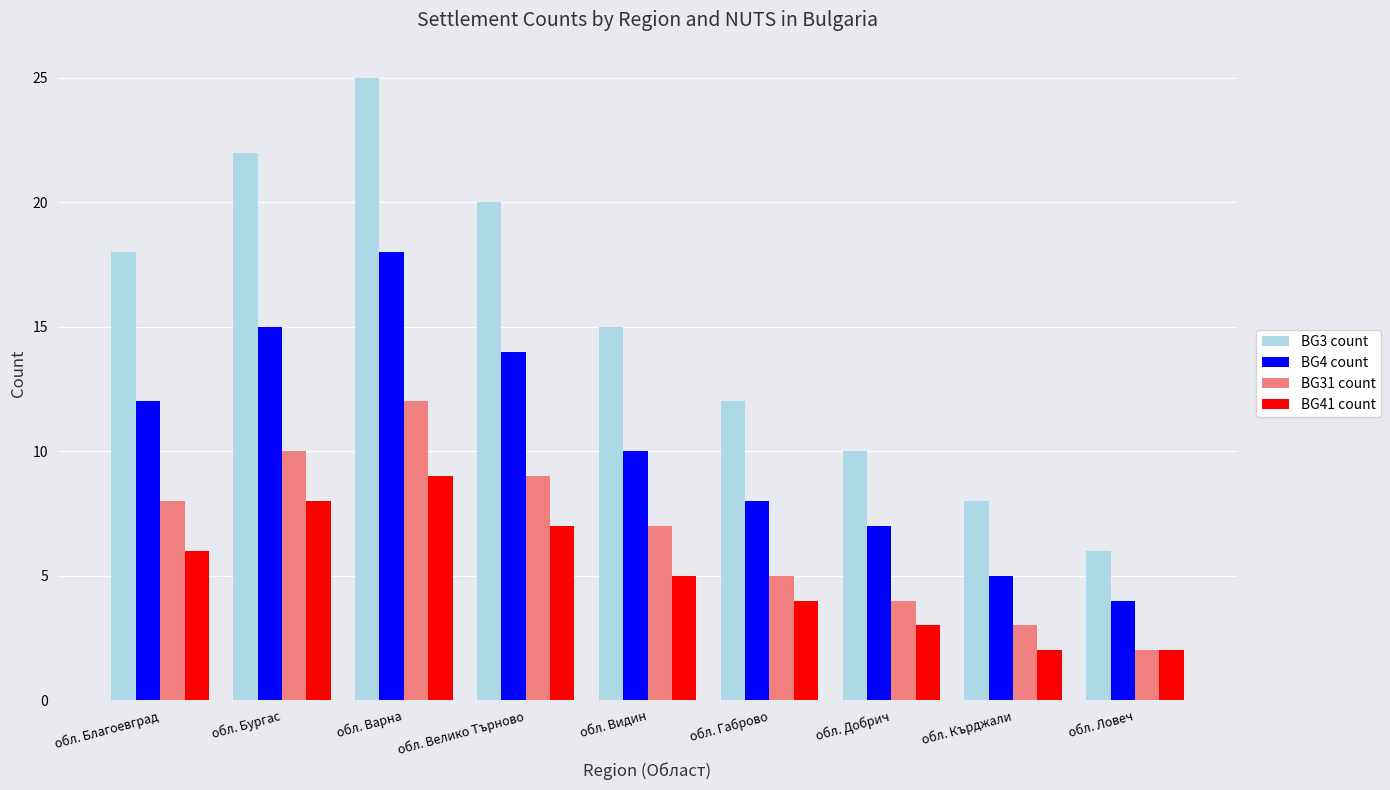

What is the sum of all BG41 count values?

46